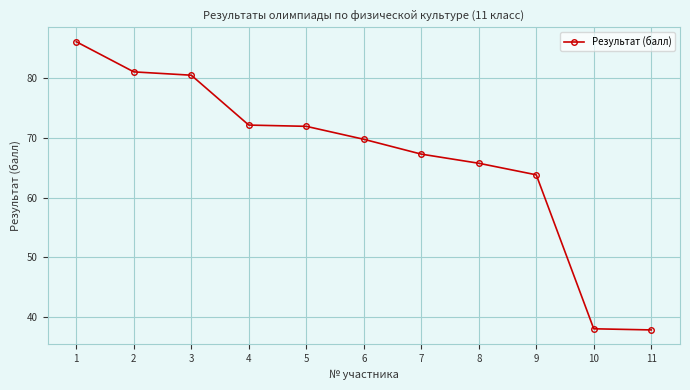

What is the minimum value shown in the chart?

37.8